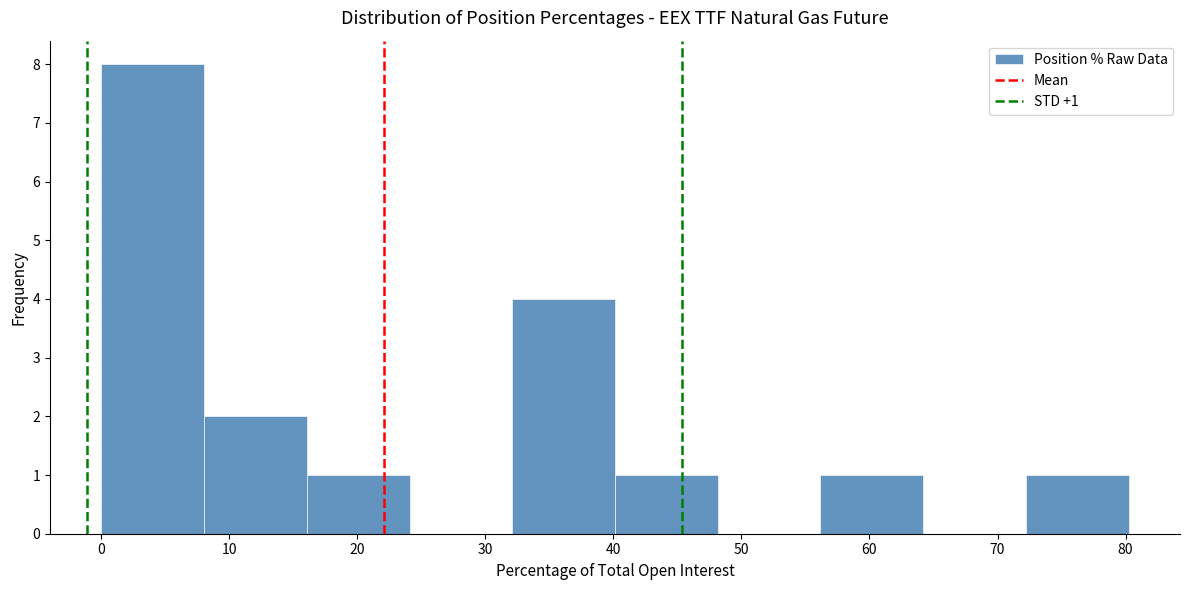

Which range on the x-axis has the tallest bar?

0 to 8